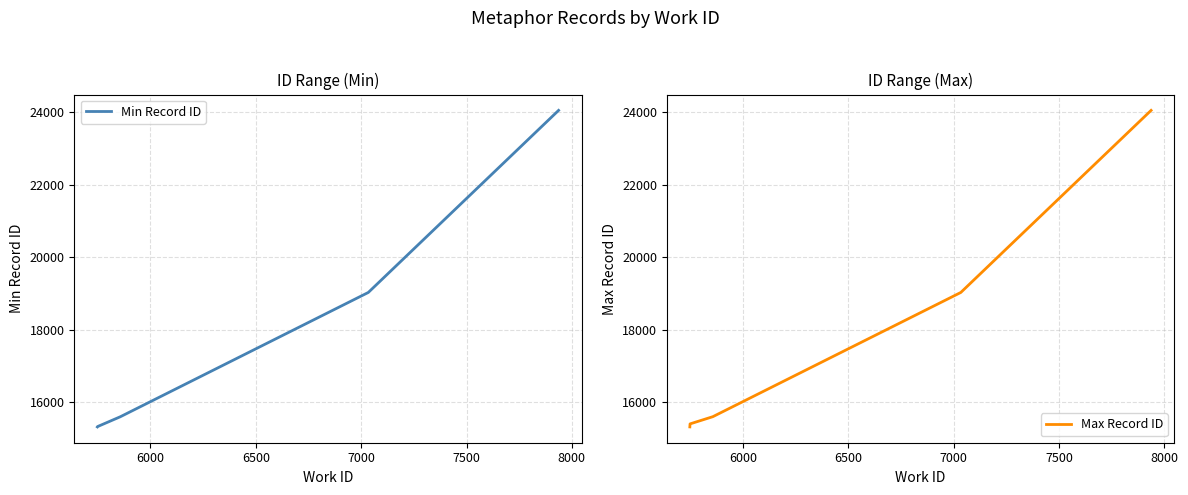

What is the minimum value for Min Record ID?

15310